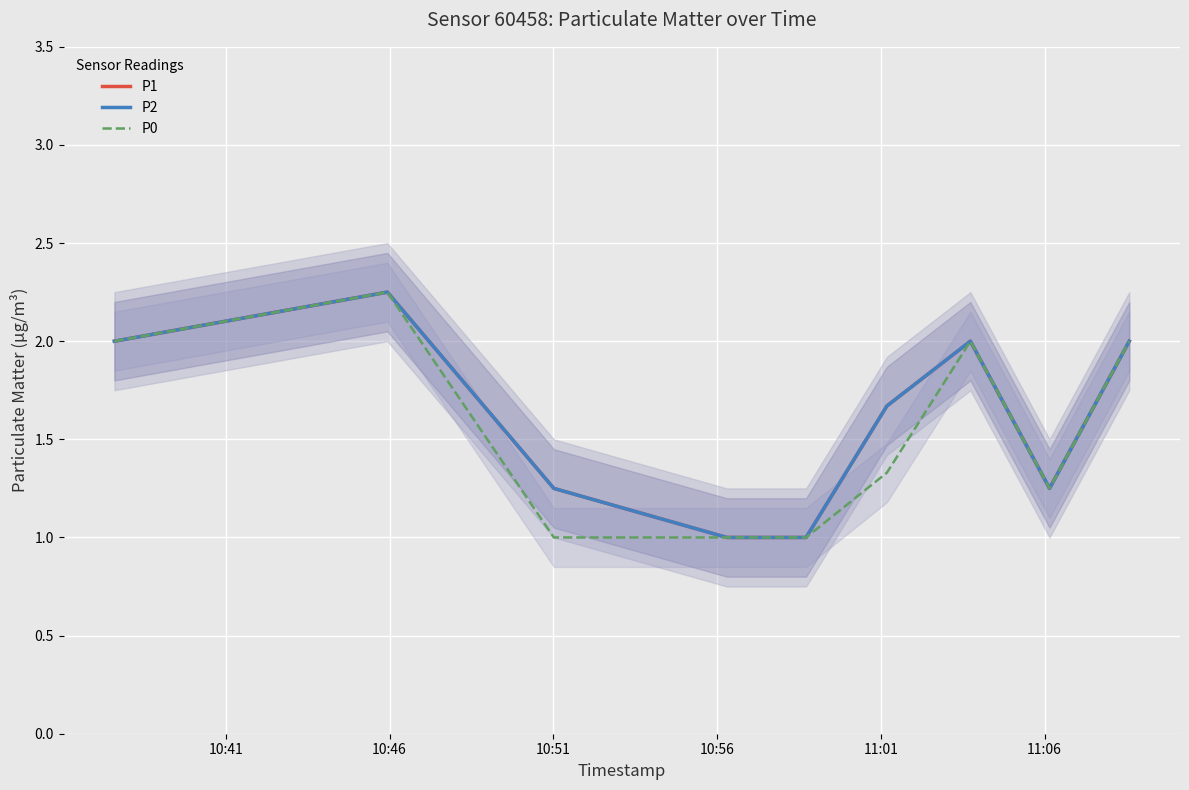

How many interior local peaks does the P0 series have?

2